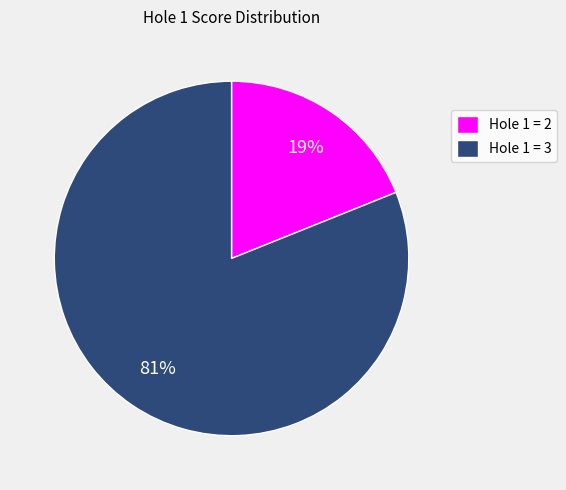

To the nearest percent, what portion does Hole 1 = 3 represent?

81%